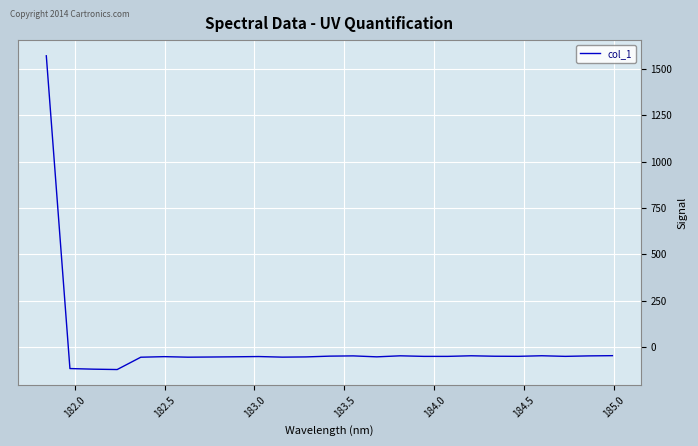

What is the greatest value displayed?

1571.6